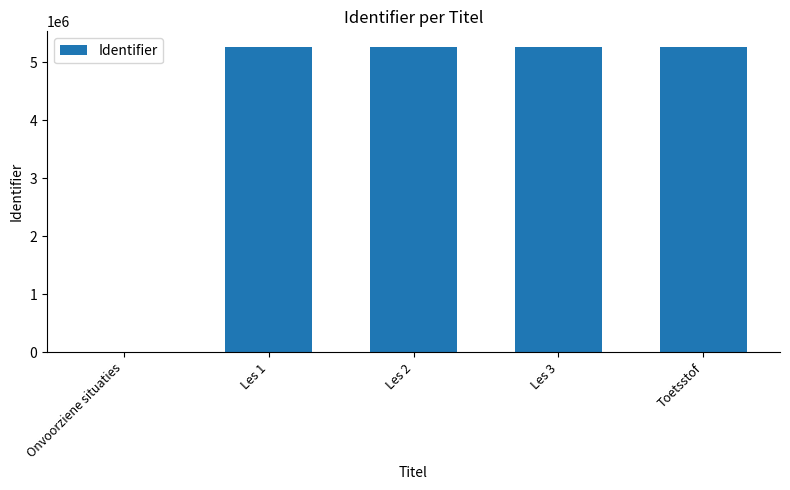

What is the sum of all values?

21085925